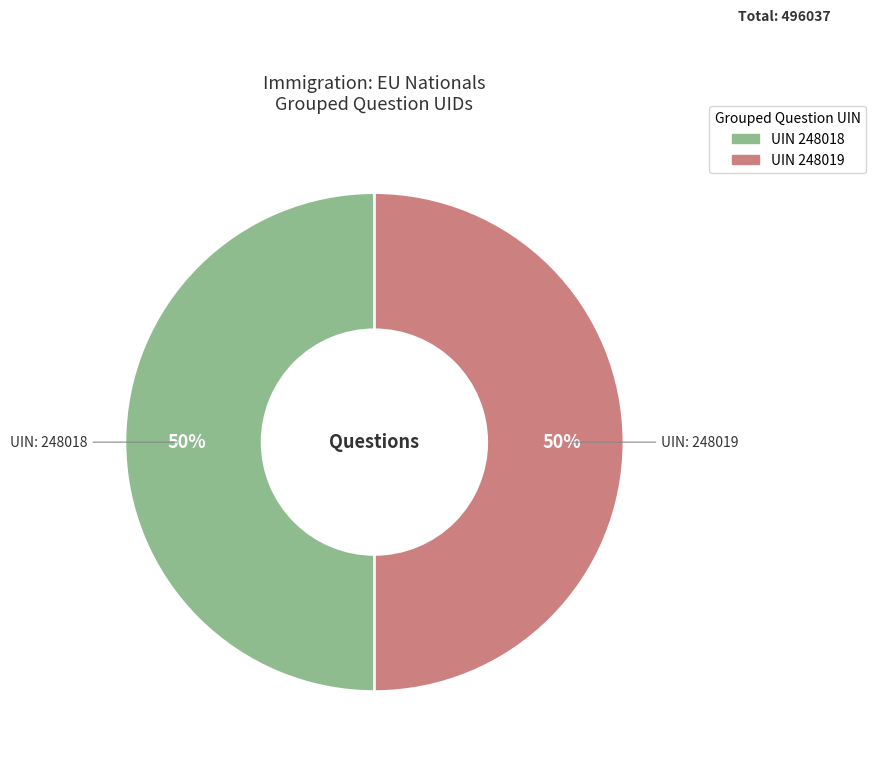

To the nearest percent, what is the average slice percentage?

50%